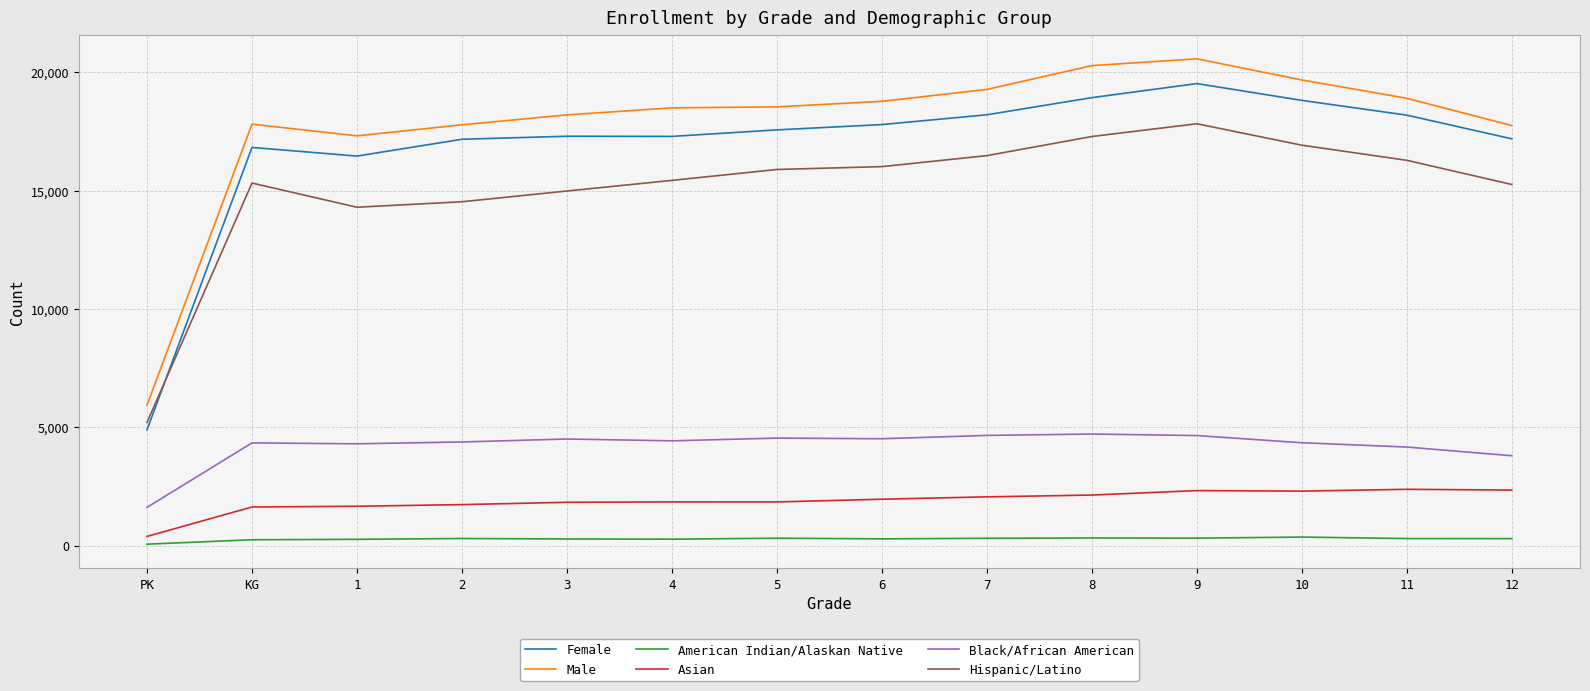

At 12, list the series in order from largest to smallest.

Male, Female, Hispanic/Latino, Black/African American, Asian, American Indian/Alaskan Native